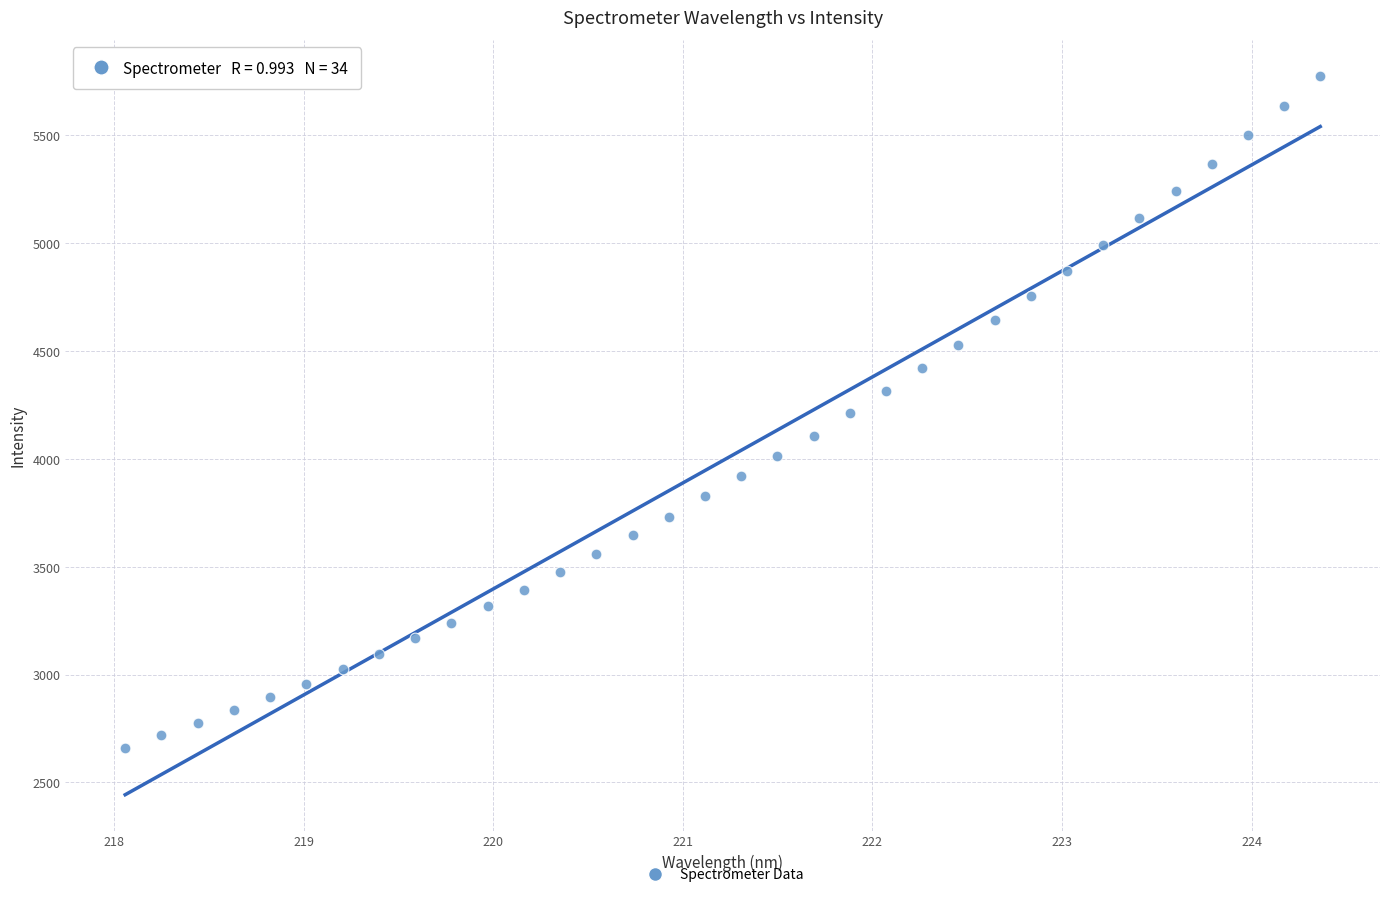

What is the range of Y values (max minus min)?

3116.3